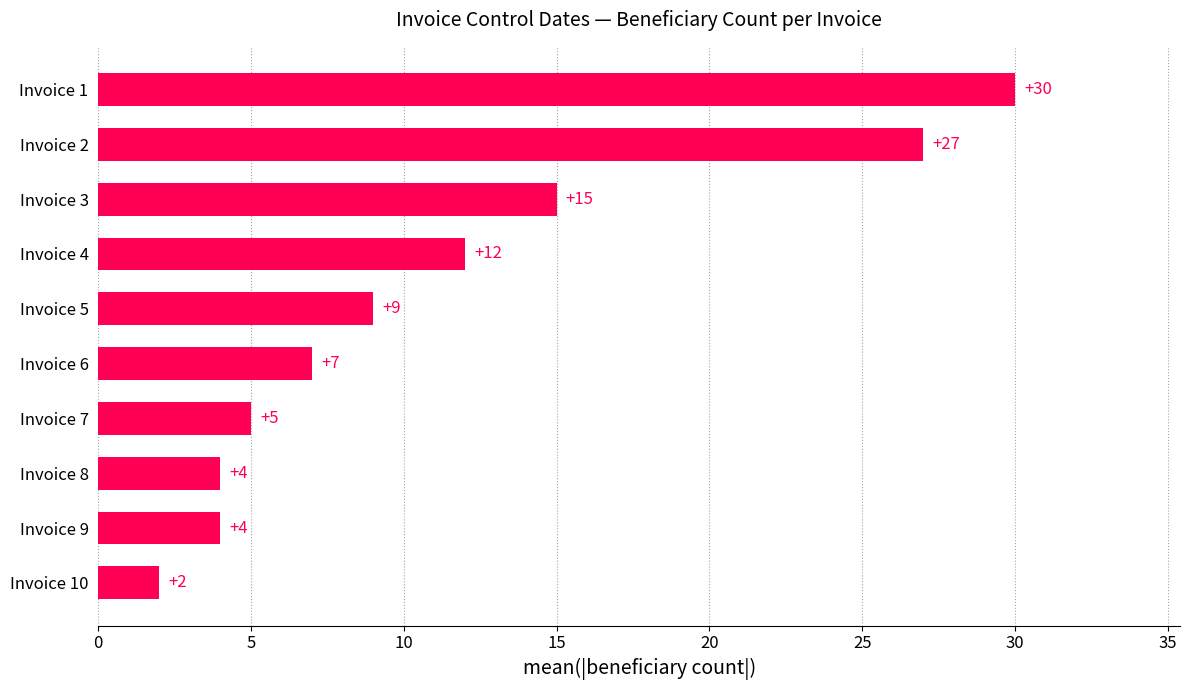

What is the smallest value displayed?

2